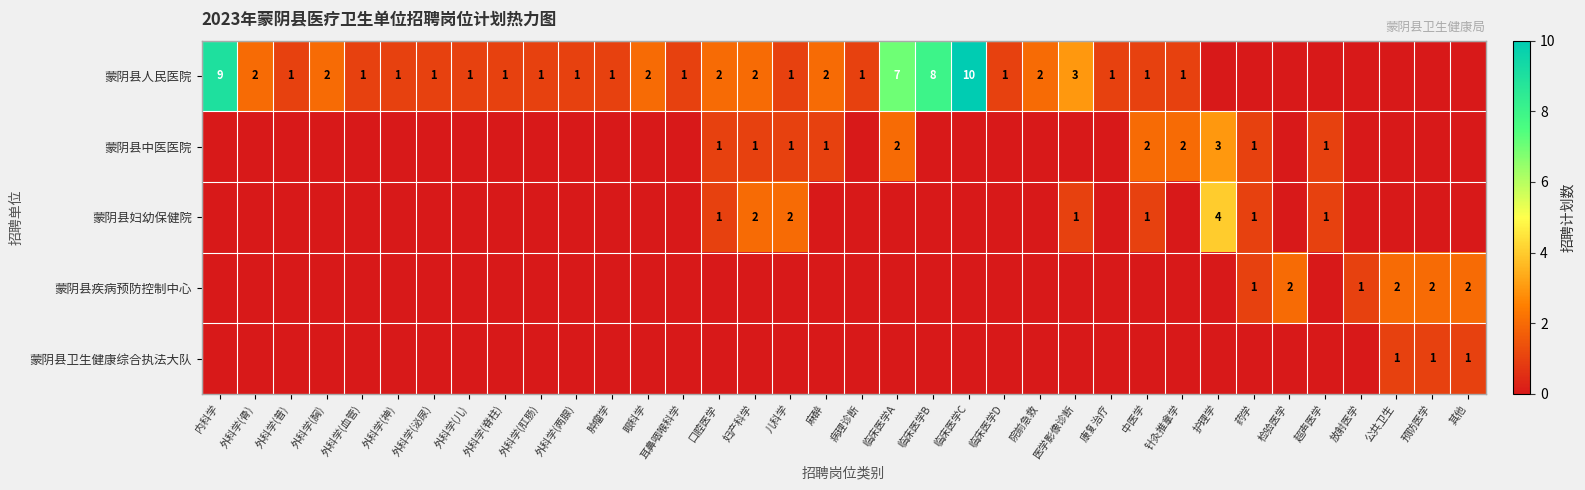

The 蒙阴县中医医院 series shows 1 at 口腔医学. True or false?

True